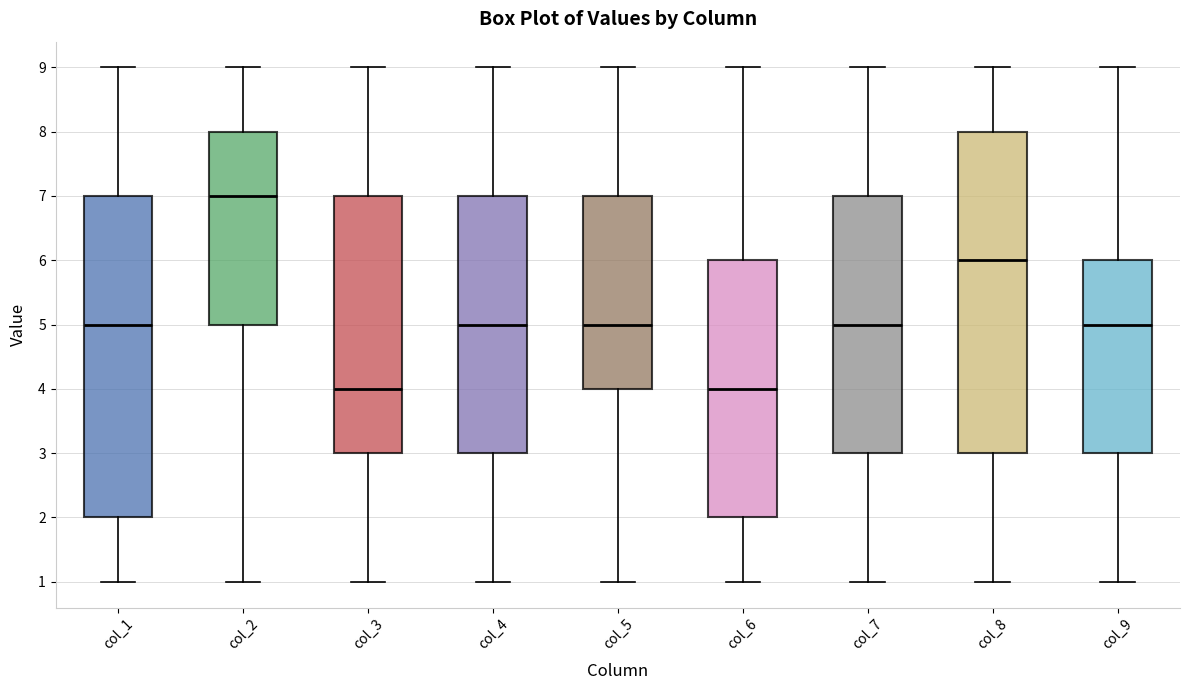

Reading left to right, read every box against the y-axis: the position of its median line, the range the box covers, and the ends of its whiskers. The values are not printed on the chart, so give them approximately, as read against the axis.

col_1: median 5, box 2 to 7, whiskers 1 to 9
col_2: median 7, box 5 to 8, whiskers 1 to 9
col_3: median 4, box 3 to 7, whiskers 1 to 9
col_4: median 5, box 3 to 7, whiskers 1 to 9
col_5: median 5, box 4 to 7, whiskers 1 to 9
col_6: median 4, box 2 to 6, whiskers 1 to 9
col_7: median 5, box 3 to 7, whiskers 1 to 9
col_8: median 6, box 3 to 8, whiskers 1 to 9
col_9: median 5, box 3 to 6, whiskers 1 to 9